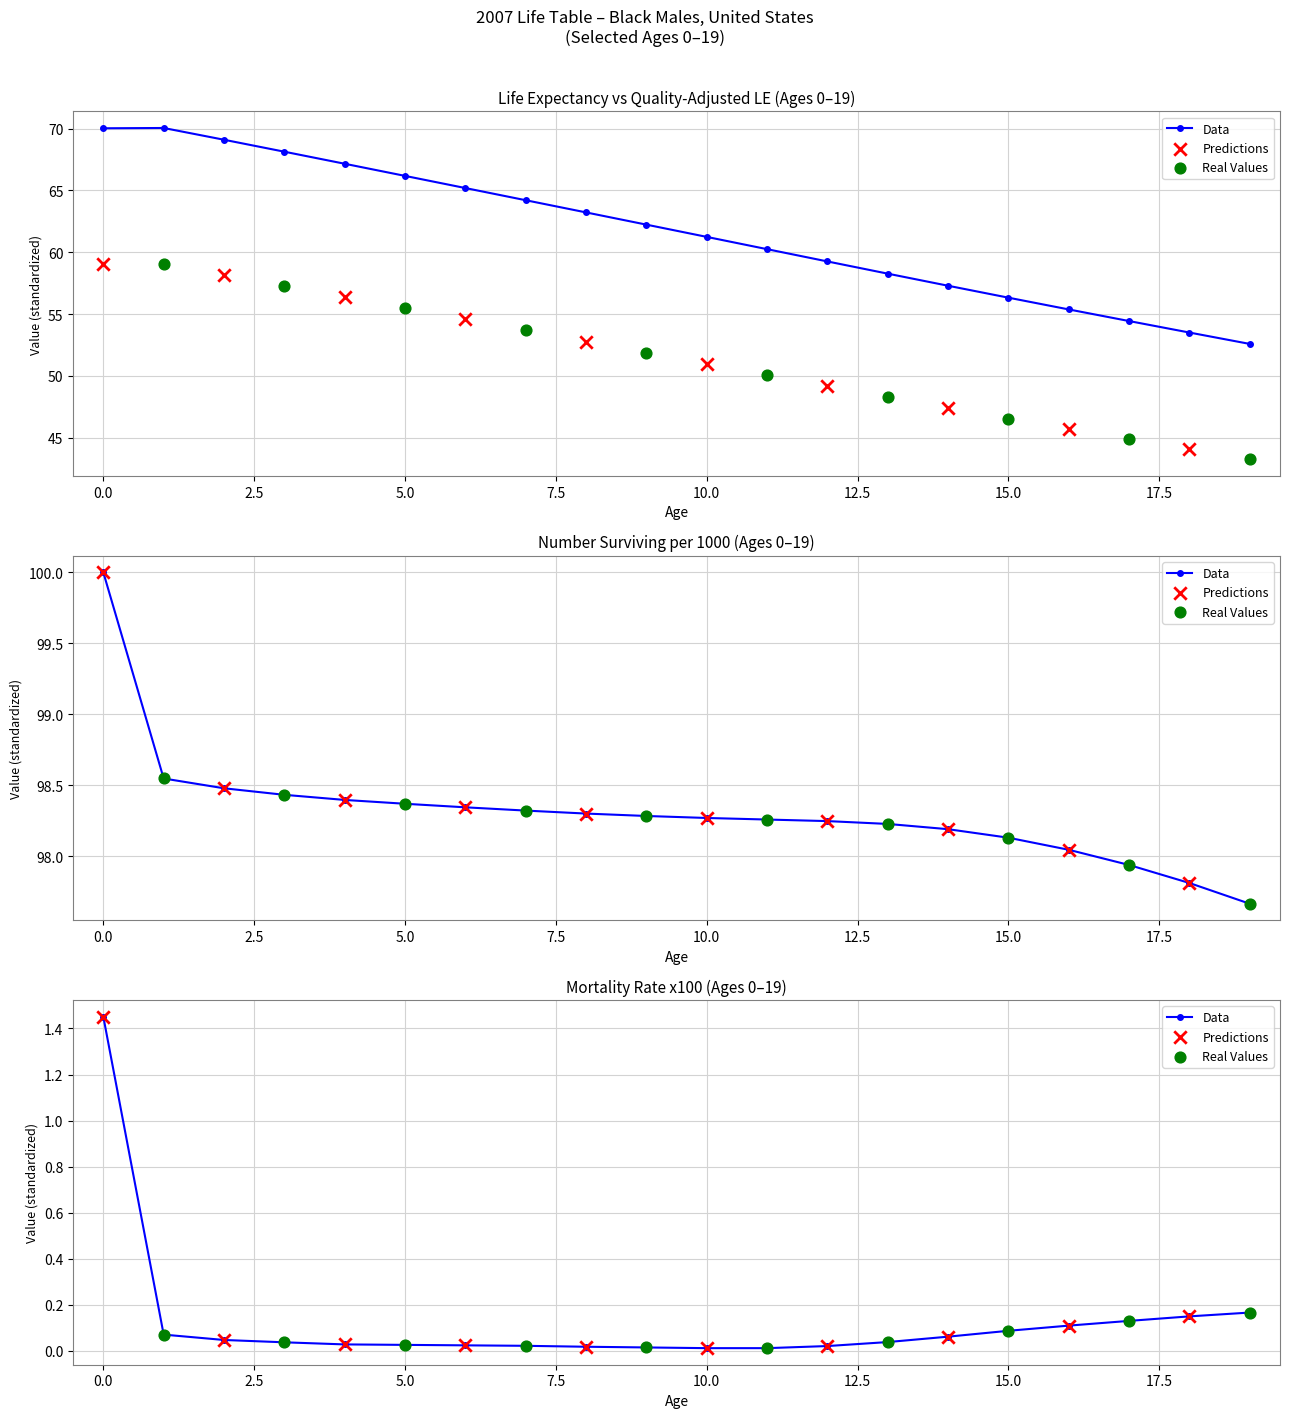

Which series contains the highest Y value?

Number Surviving (x1000)